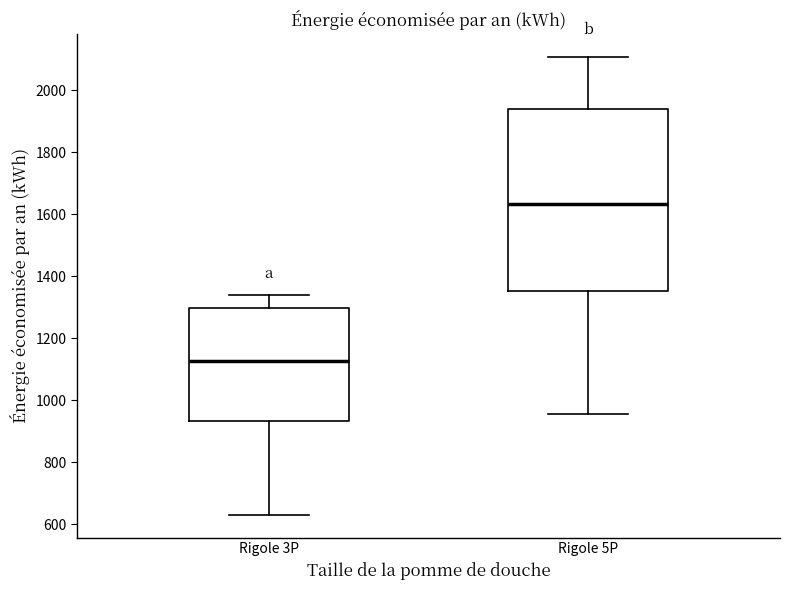

Where does the upper whisker of the box for Rigole 3P end on the y-axis? The values are not printed on the chart, so give them approximately, as read against the axis.

1340